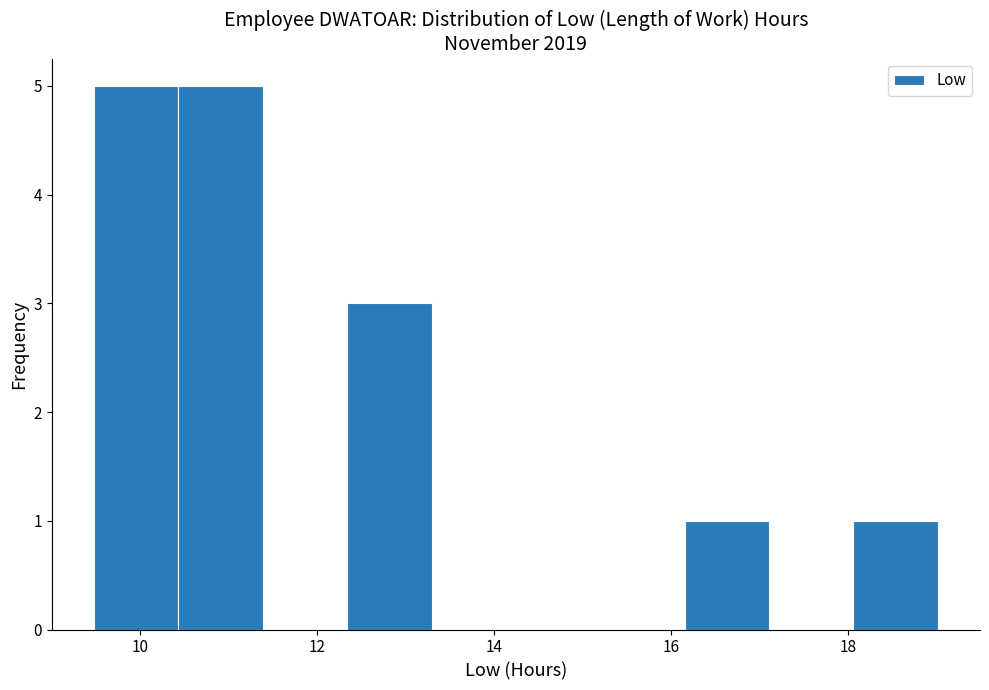

How tall is the bar that spans 9.4 to 10.4 on the x-axis? Neither the bar edges nor the heights are printed on the chart, so give them approximately, as read against the axes.

5